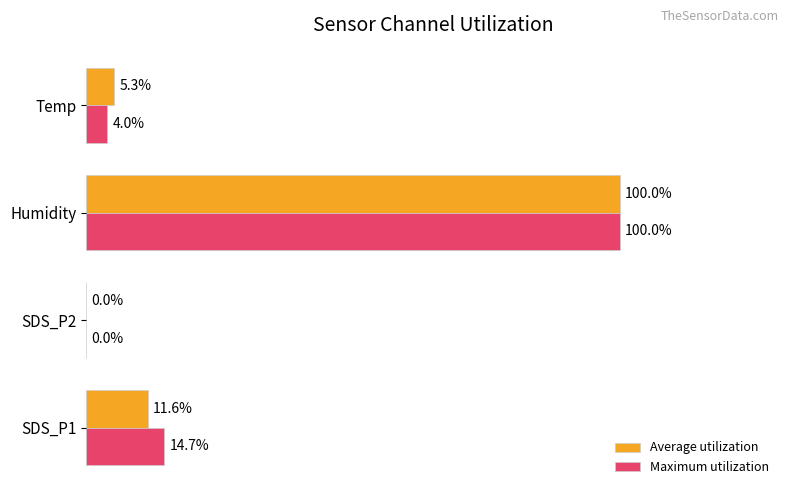

At which category does the chart reach its peak across all series?

Humidity